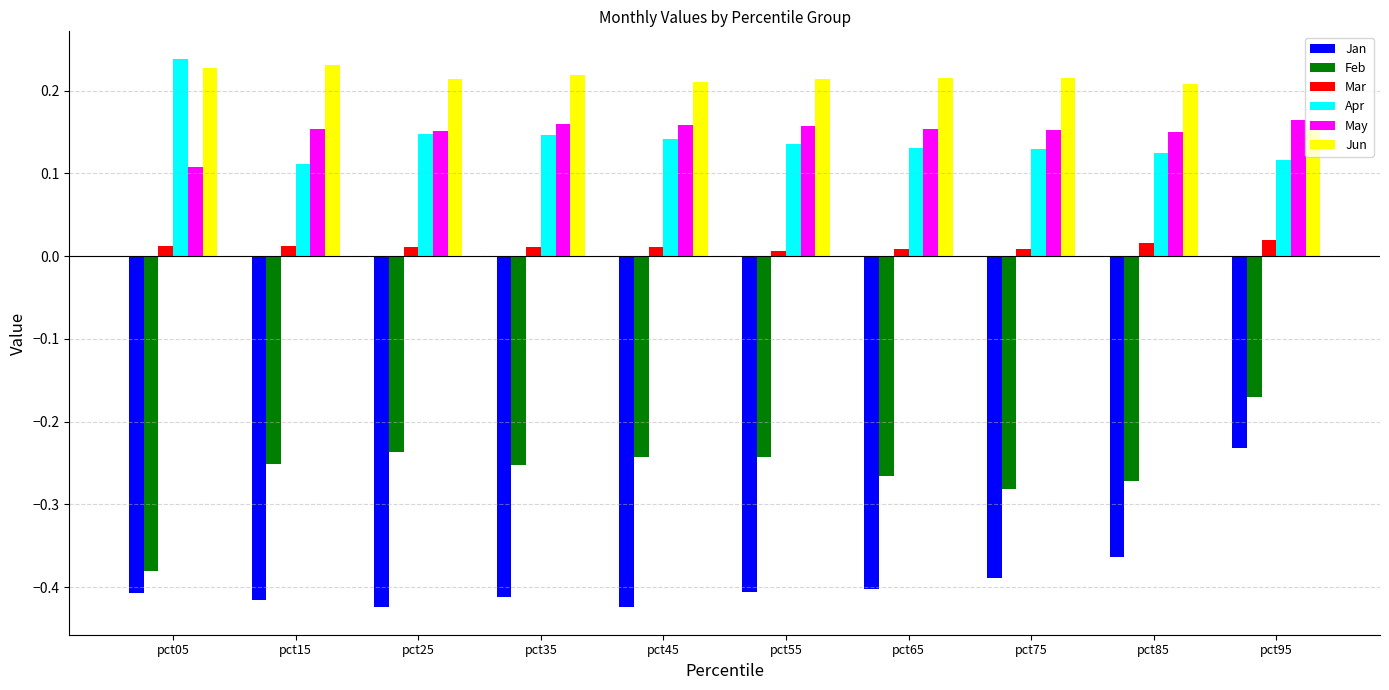

Rank the series by their maximum value, from highest to lowest.

Apr, Jun, May, Mar, Feb, Jan